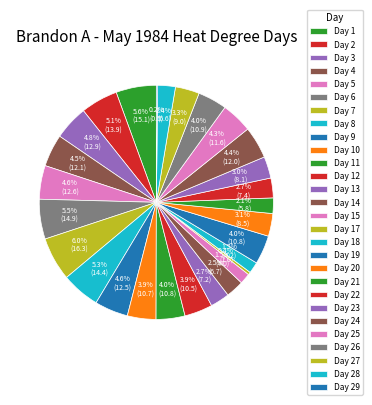

What percentage is NOT represented by Day 4?

95.5%